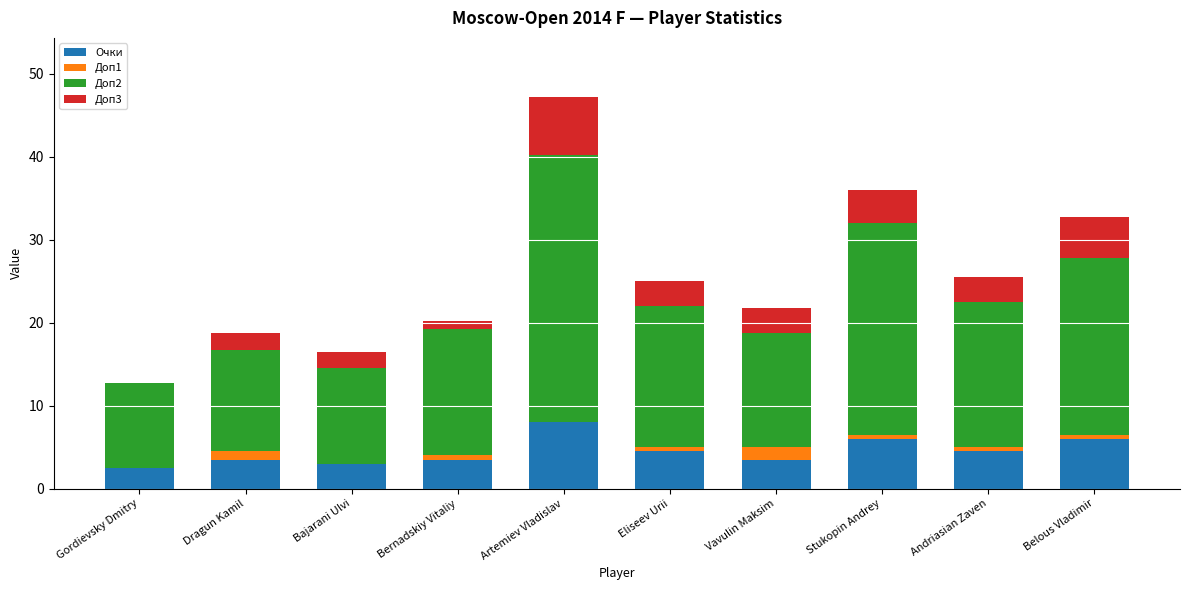

Which category has the highest value in the Очки series?

Artemiev Vladislav